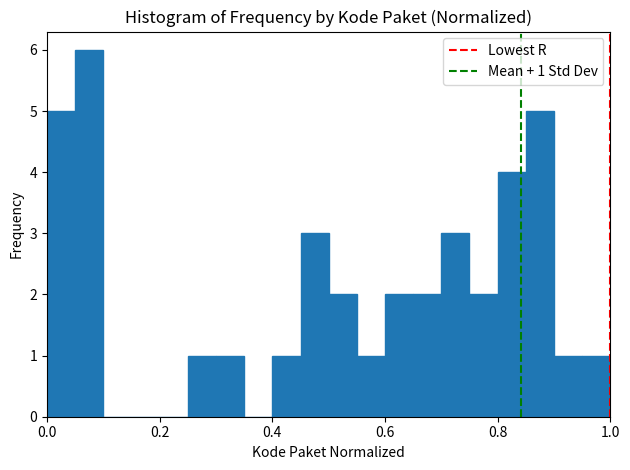

Read against the x-axis, roughly where is the centre of the tallest bar?

0.08